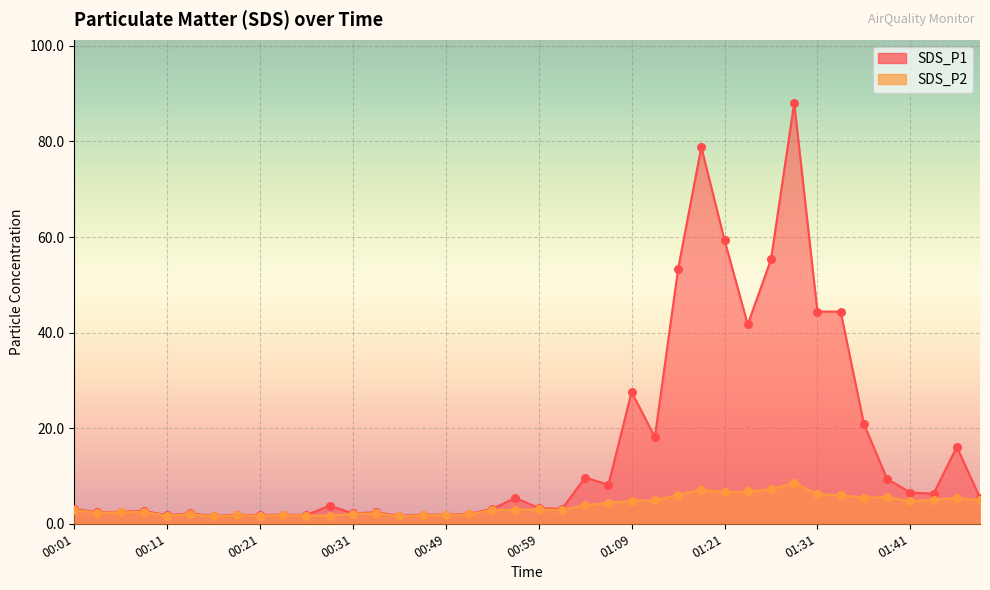

Is the value of SDS_P1 at 01:36 greater than the value of SDS_P2 at 01:19?

Yes